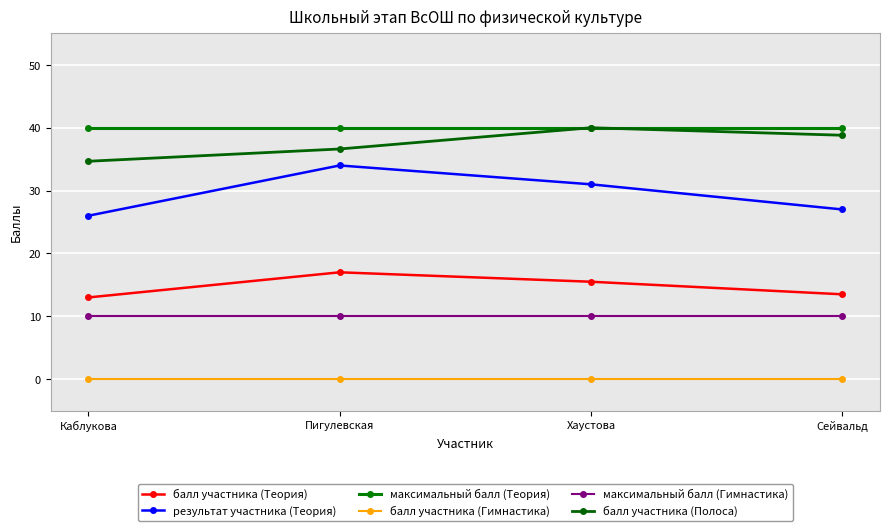

True or false: балл участника (Полоса) has more than 1 interior local peaks.

False